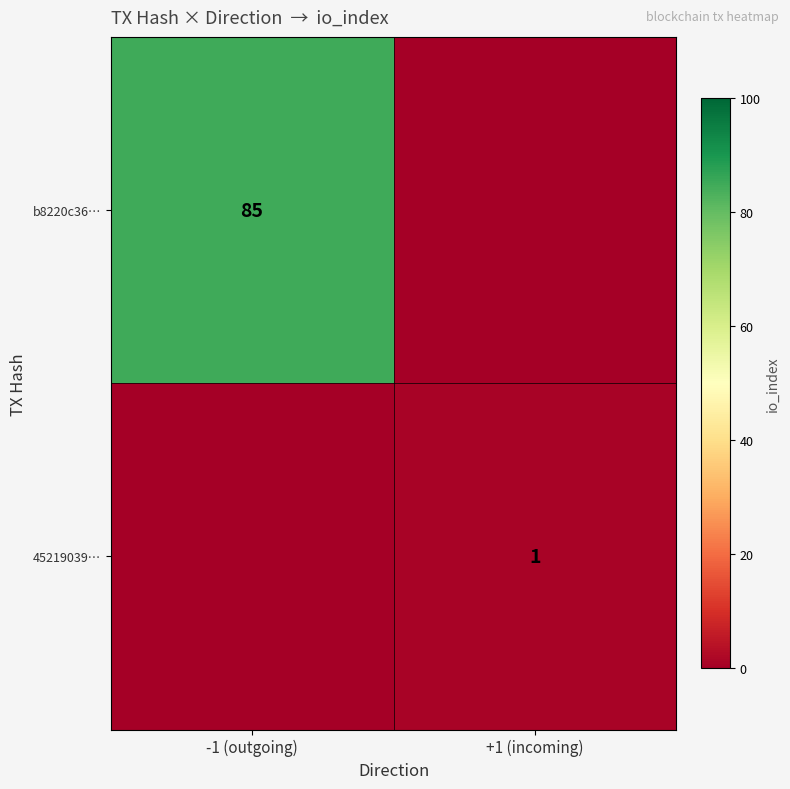

The value of b8220c36… at -1 (outgoing) is 85. True or false?

True